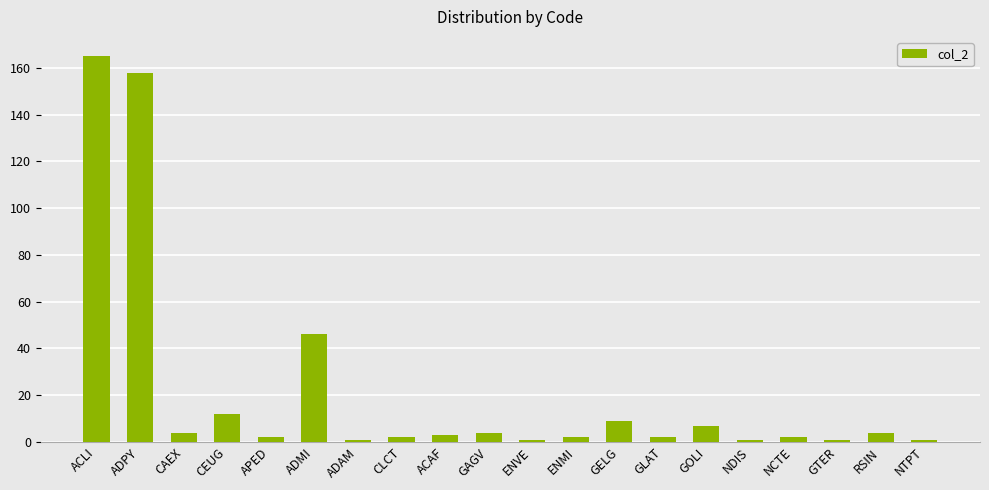

What is the maximum value shown in the chart?

165